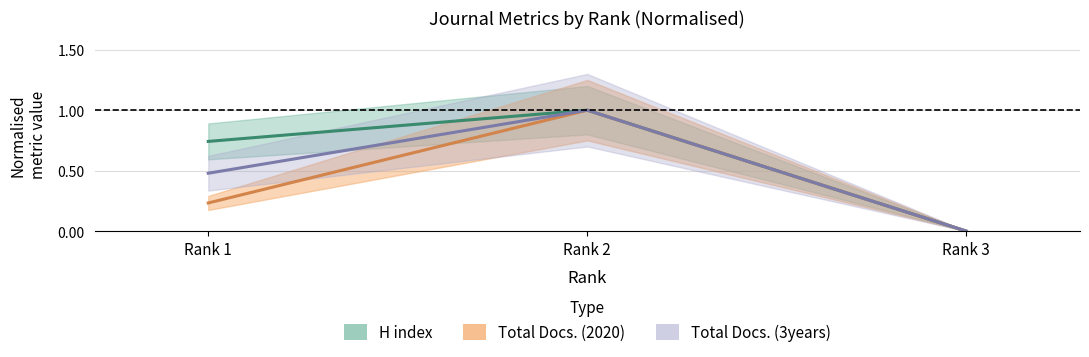

What is the total value across all series at Rank 1?

1.5